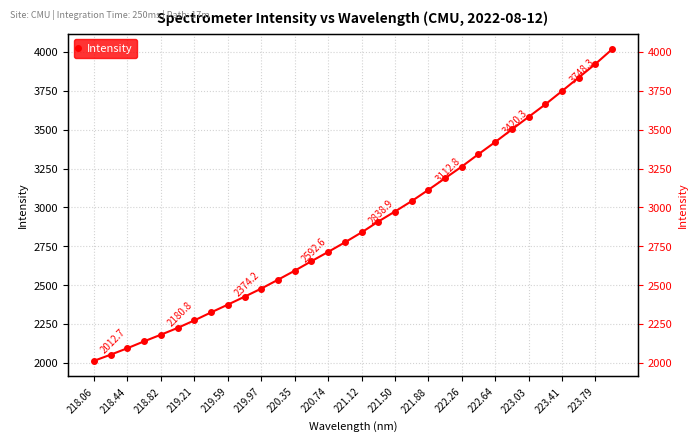

Reading left to right, what are all the values shown in this chart?

2012.7	2052.4	2093.9	2138.4	2180.8	2224.5	2272.9	2324.2	2374.2	2425.2	2477.4	2534.3	2592.6	2653.6	2713.3	2774.7	2838.9	2908.6	2973.5	3040.2	3112.8	3187.6	3262.6	3342.5	3420.3	3501.7	3582.2	3662.5	3748.3	3835.5	3922.5	4017.1